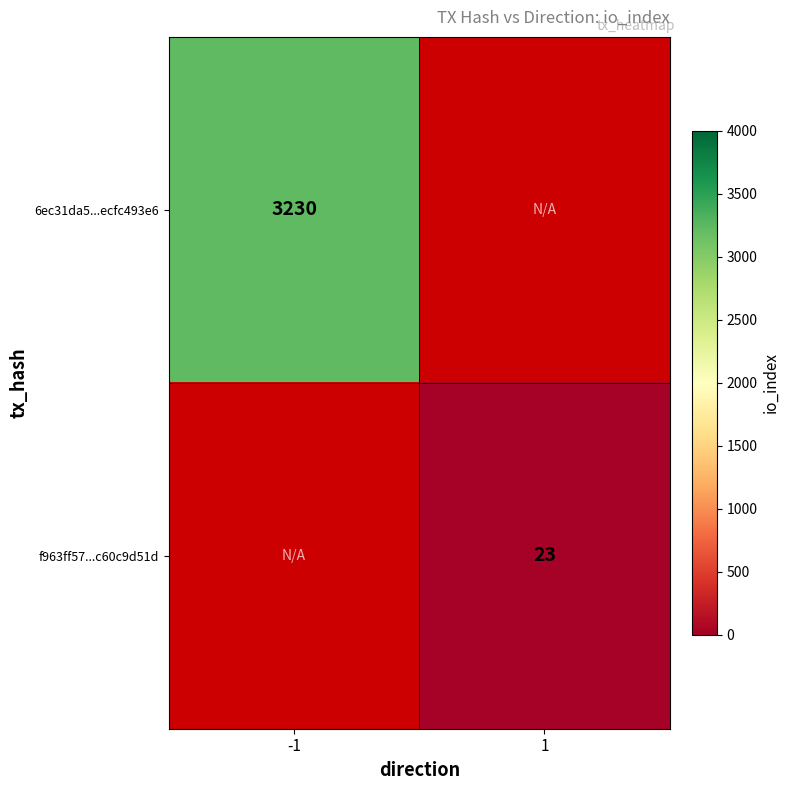

What is the smallest value displayed?

23.0